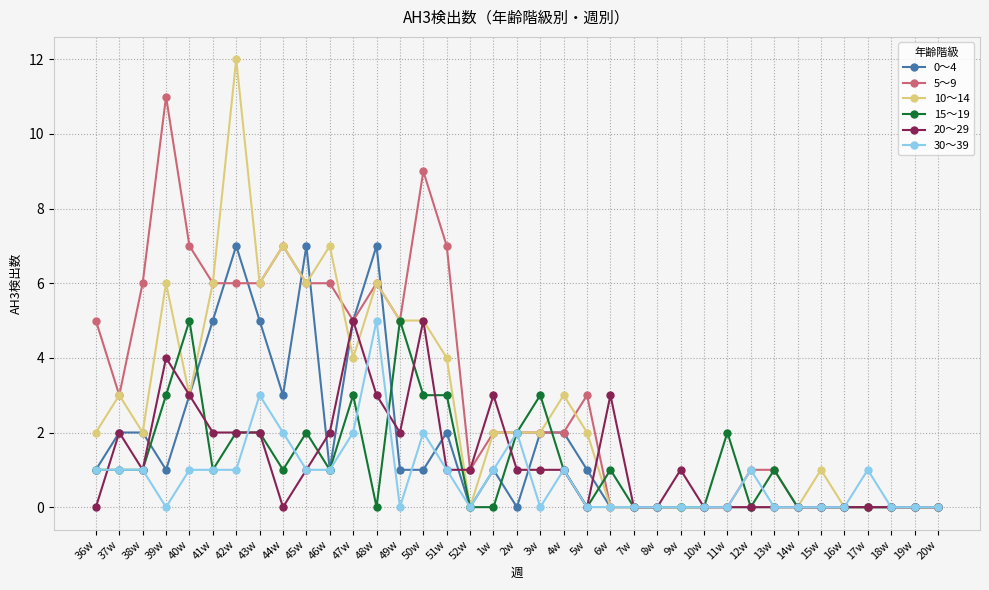

What is the label of the 9th point from the right?

12w